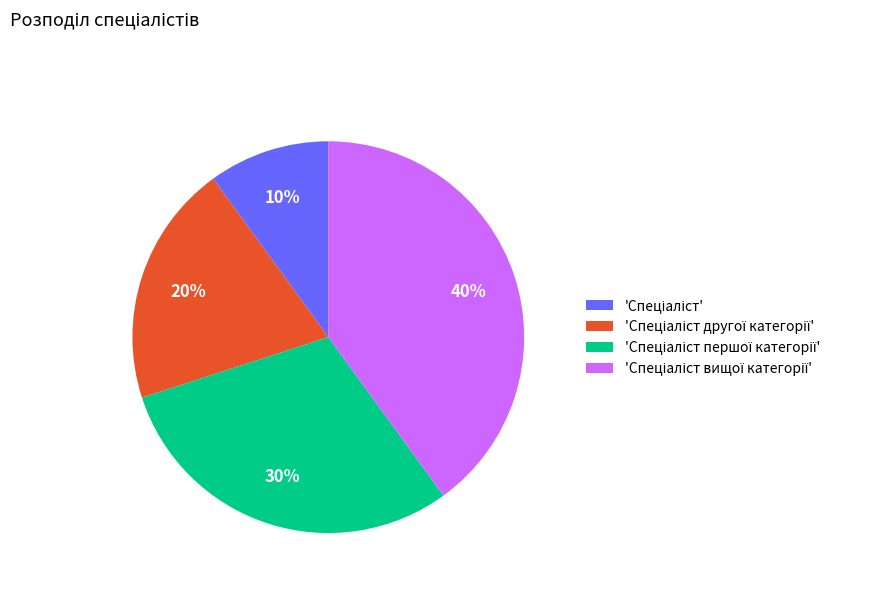

Does any single category account for the majority?

No